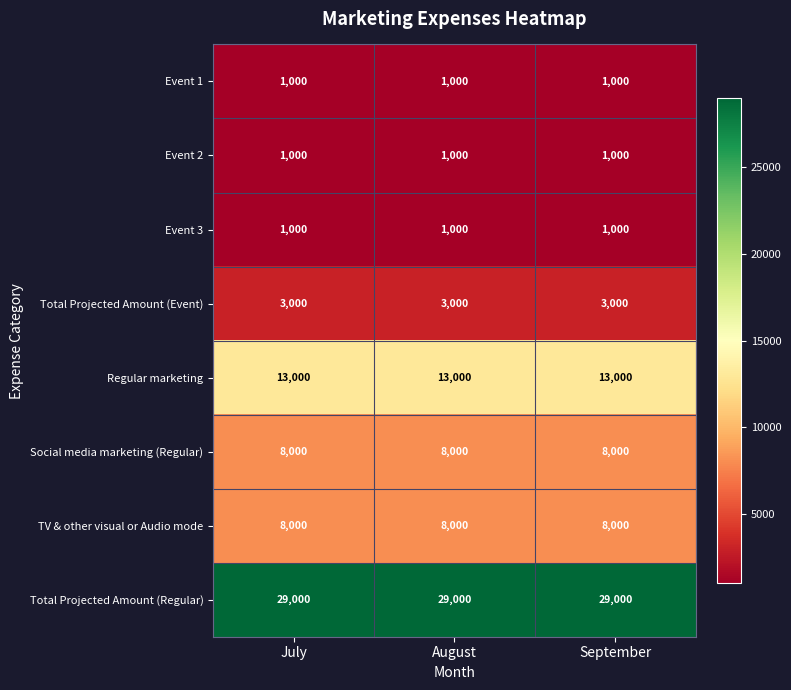

What is the spread (max minus min) of values at August?

28000